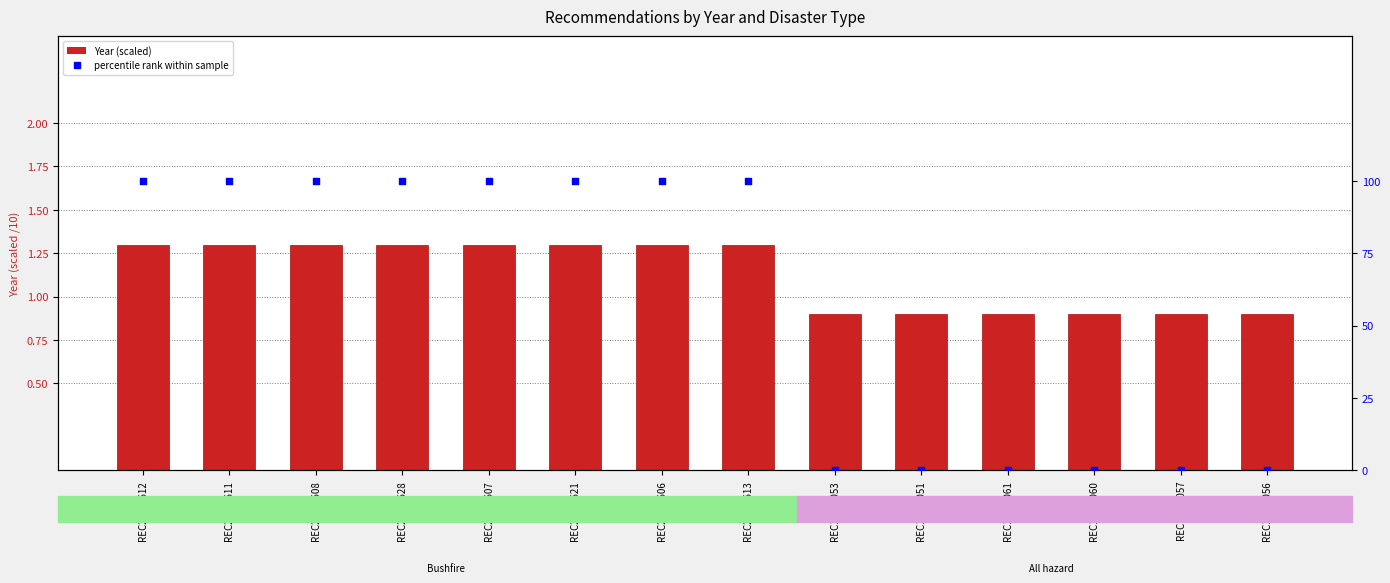

At which category is the sum across all series the highest?

REC228-1612